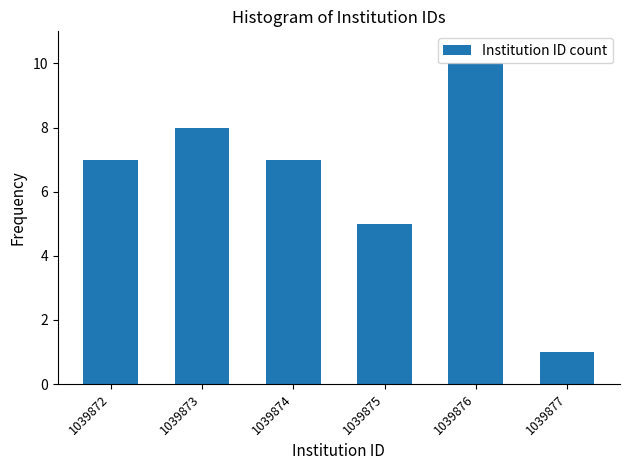

Reading left to right, list all the values displayed in this chart.

7	8	7	5	10	1